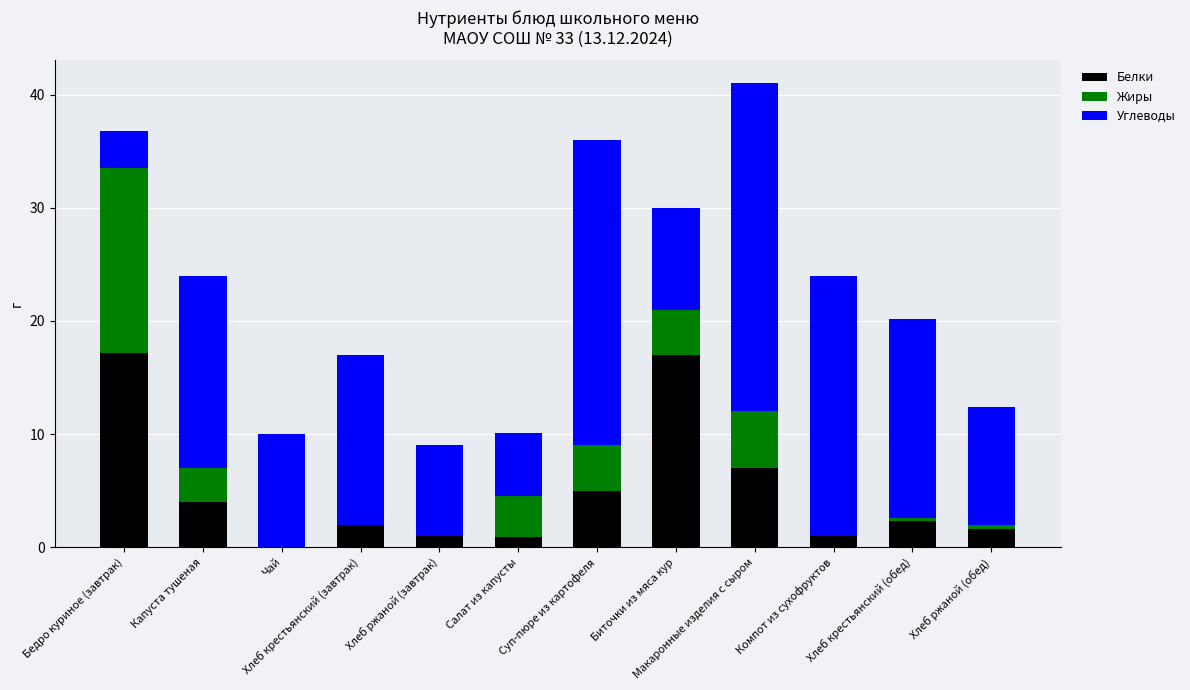

What are all the series names shown in the legend?

Белки, Жиры, Углеводы